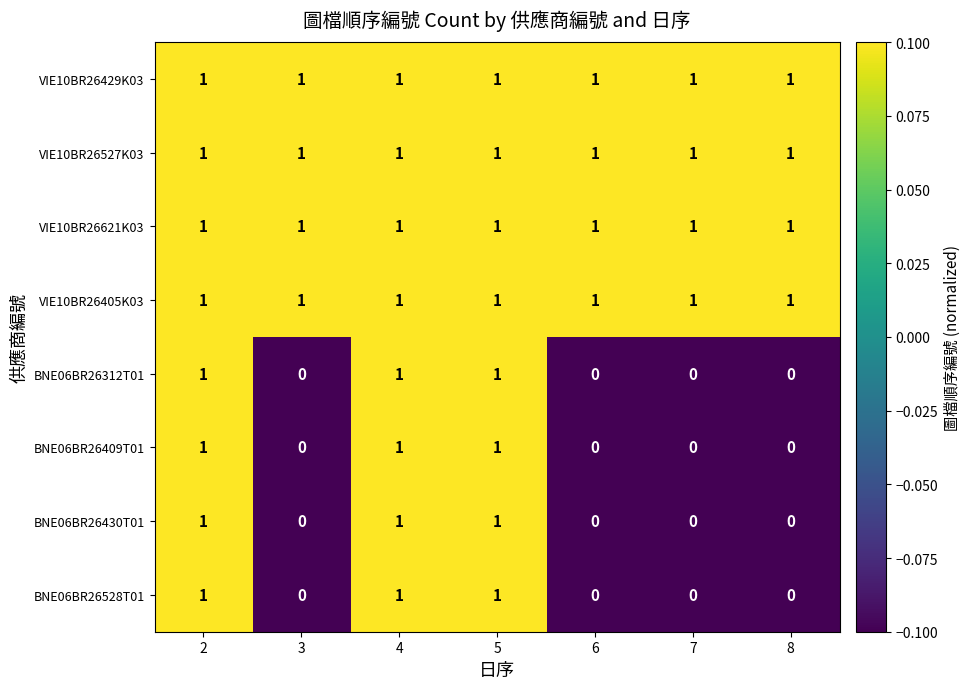

How many BNE06BR26312T01 values are between 0 and 1?

7